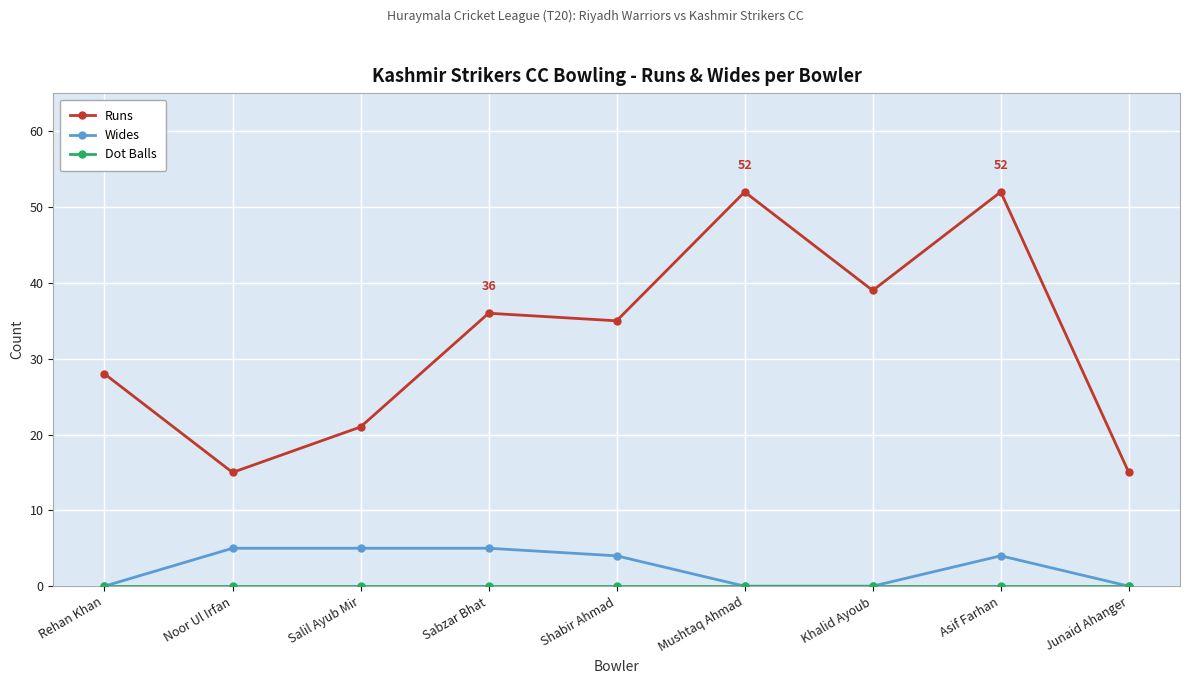

At which category is the sum across all series the highest?

Asif Farhan